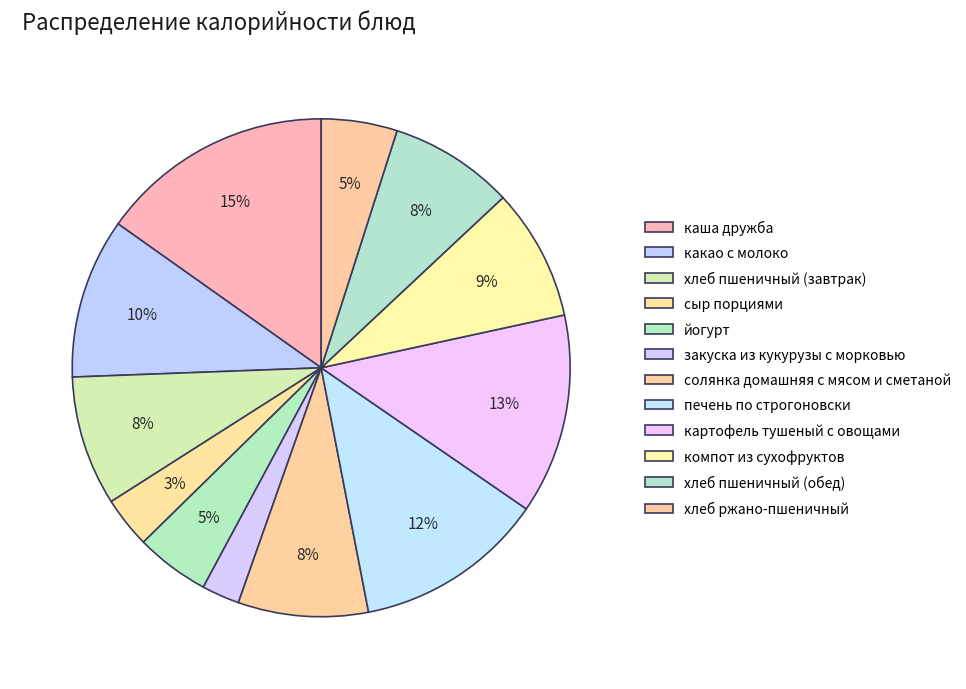

To the nearest percent, what percentage of the pie is картофель тушеный с овощами?

13%